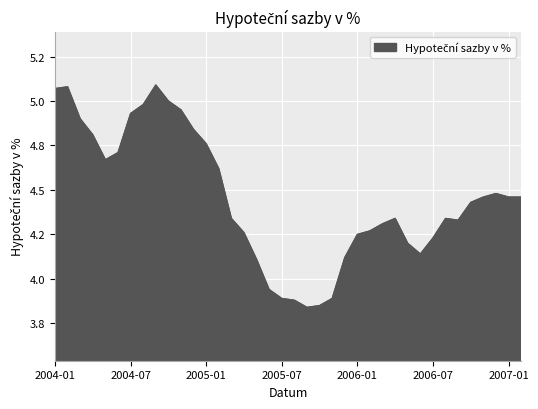

Reading left to right, what are all the values shown in this chart?

5.1	5.1	4.9	4.8	4.7	4.7	4.9	5.0	5.1	5.0	5.0	4.8	4.8	4.6	4.3	4.3	4.1	3.9	3.9	3.9	3.8	3.9	3.9	4.1	4.2	4.3	4.3	4.3	4.2	4.1	4.2	4.3	4.3	4.4	4.5	4.5	4.5	4.5